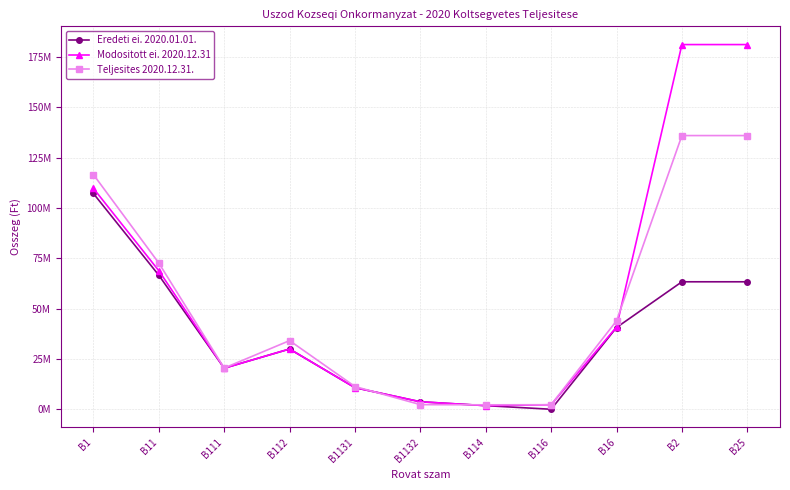

Rank the series at B16 from lowest to highest value.

Eredeti ei. 2020.01.01., Modositott ei. 2020.12.31, Teljesites 2020.12.31.